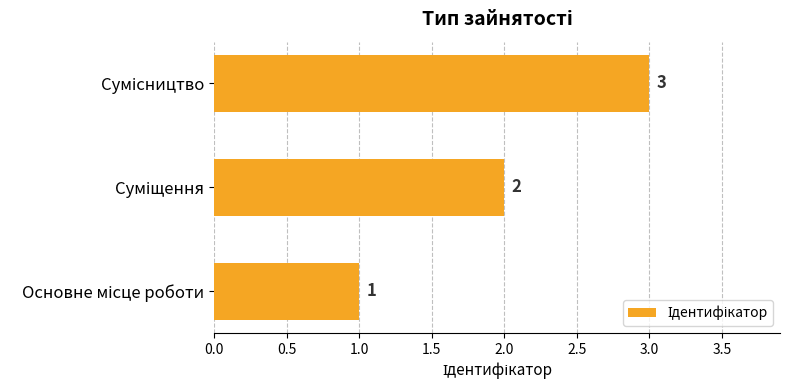

What is the greatest value displayed?

3